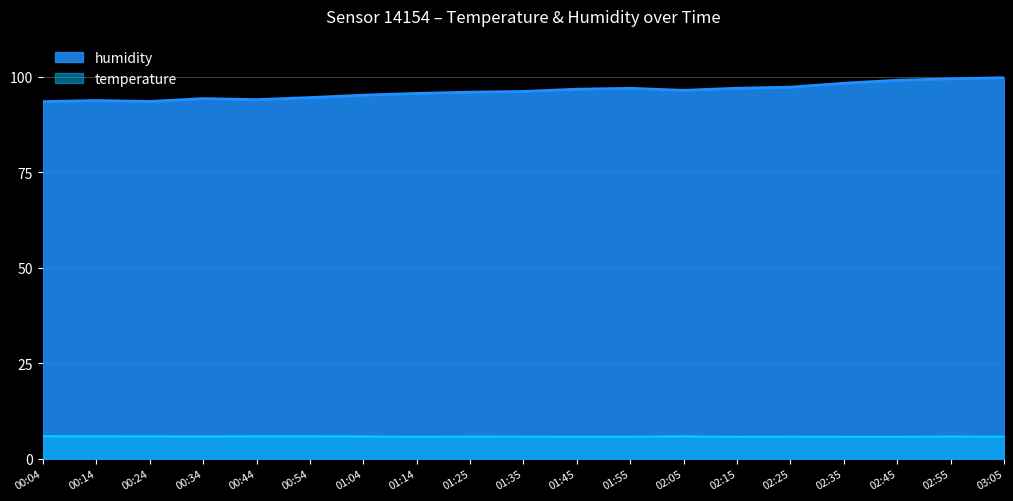

Rank the series by their maximum value, from highest to lowest.

humidity, temperature